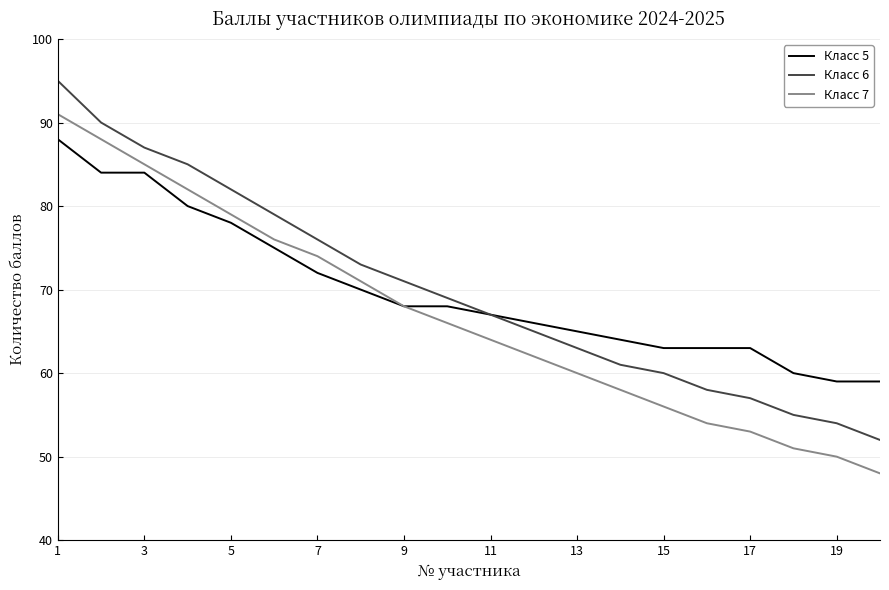

Reading left to right, transcribe all the data shown in this chart.

Класс 5: 88	84	84	80	78	75	72	70	68	68	67	66	65	64	63	63	63	60	59	59
Класс 6: 95	90	87	85	82	79	76	73	71	69	67	65	63	61	60	58	57	55	54	52
Класс 7: 91	88	85	82	79	76	74	71	68	66	64	62	60	58	56	54	53	51	50	48